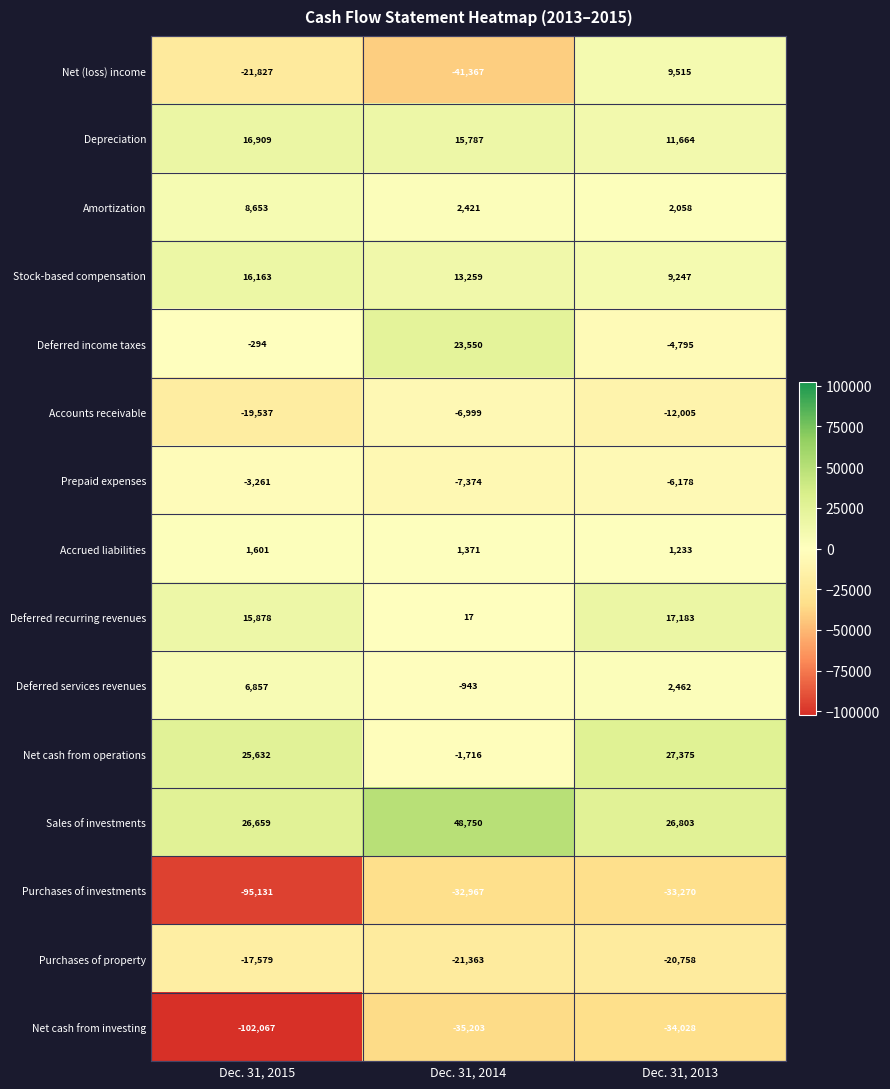

Which series has the widest spread of values?

Net cash from investing